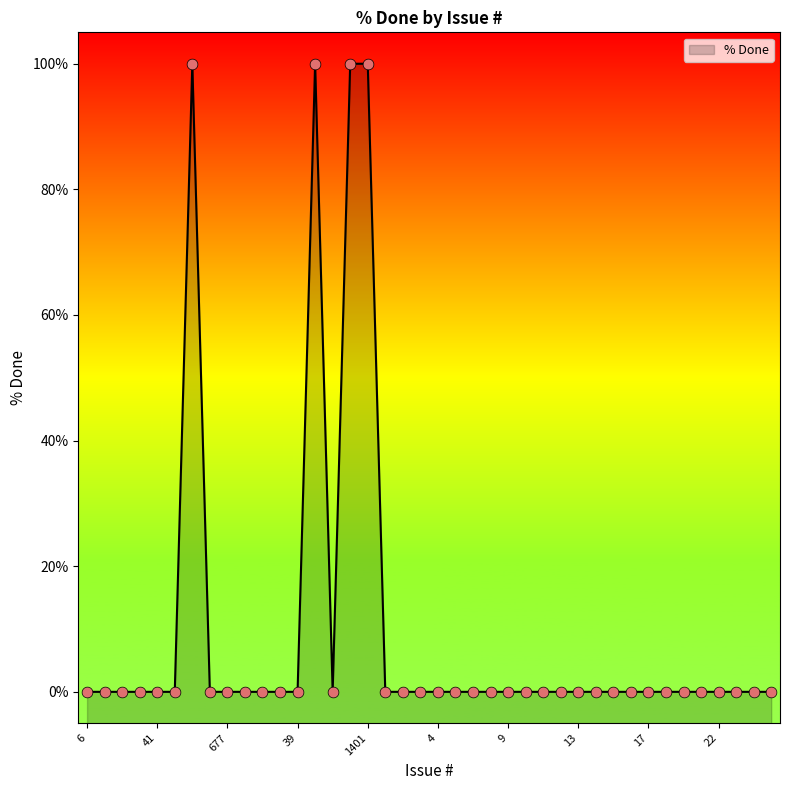

Which has a higher value, 39 or 30?

39